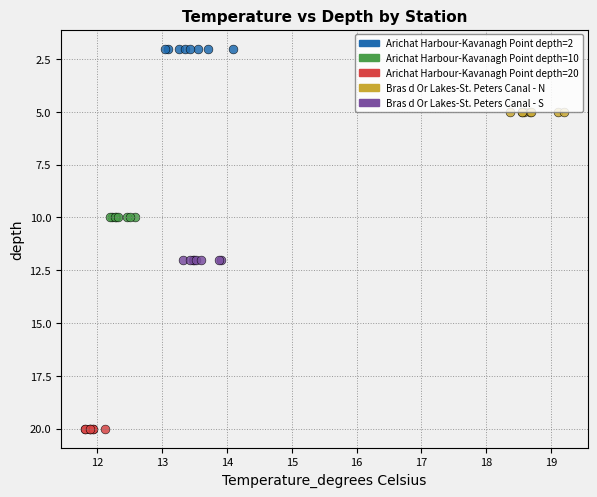

What are all the series names shown in the legend?

Arichat Harbour-Kavanagh Point depth=2, Arichat Harbour-Kavanagh Point depth=10, Arichat Harbour-Kavanagh Point depth=20, Bras d Or Lakes-St. Peters Canal - N, Bras d Or Lakes-St. Peters Canal - S